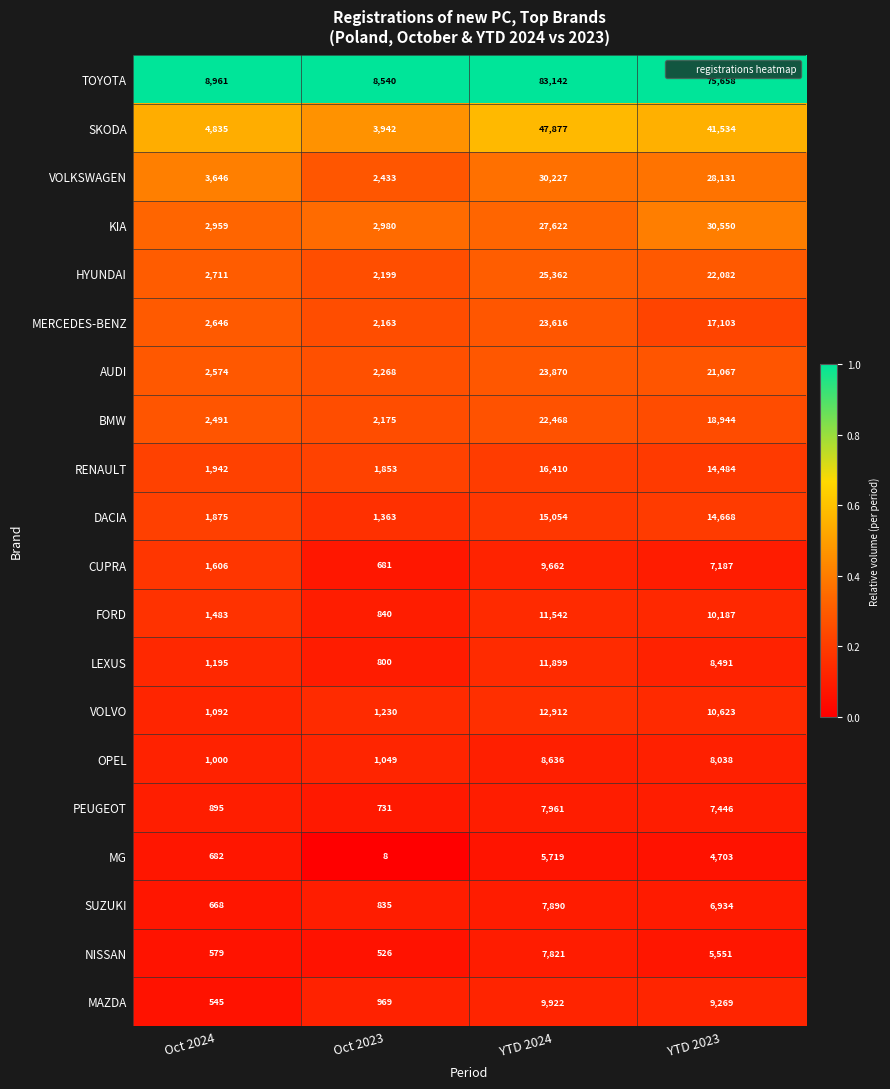

Count the number of categories in the chart.

4